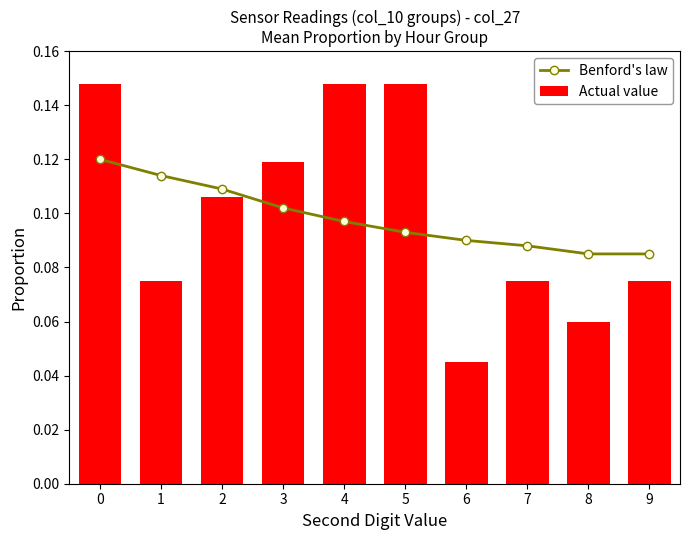

At which label is Benford's law closest to 0?

8